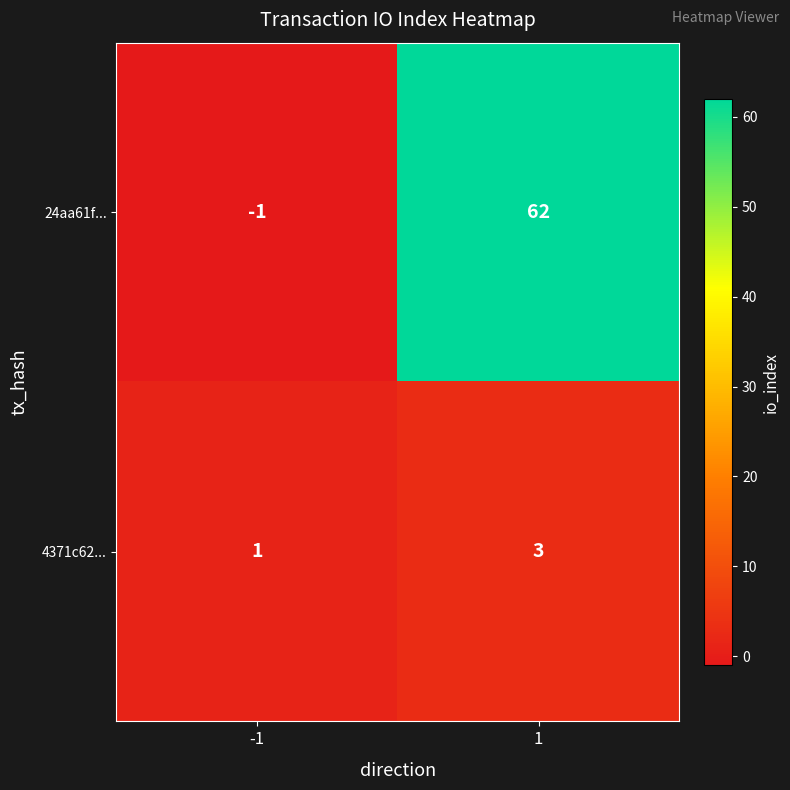

Which series has the widest spread of values?

24aa61f...